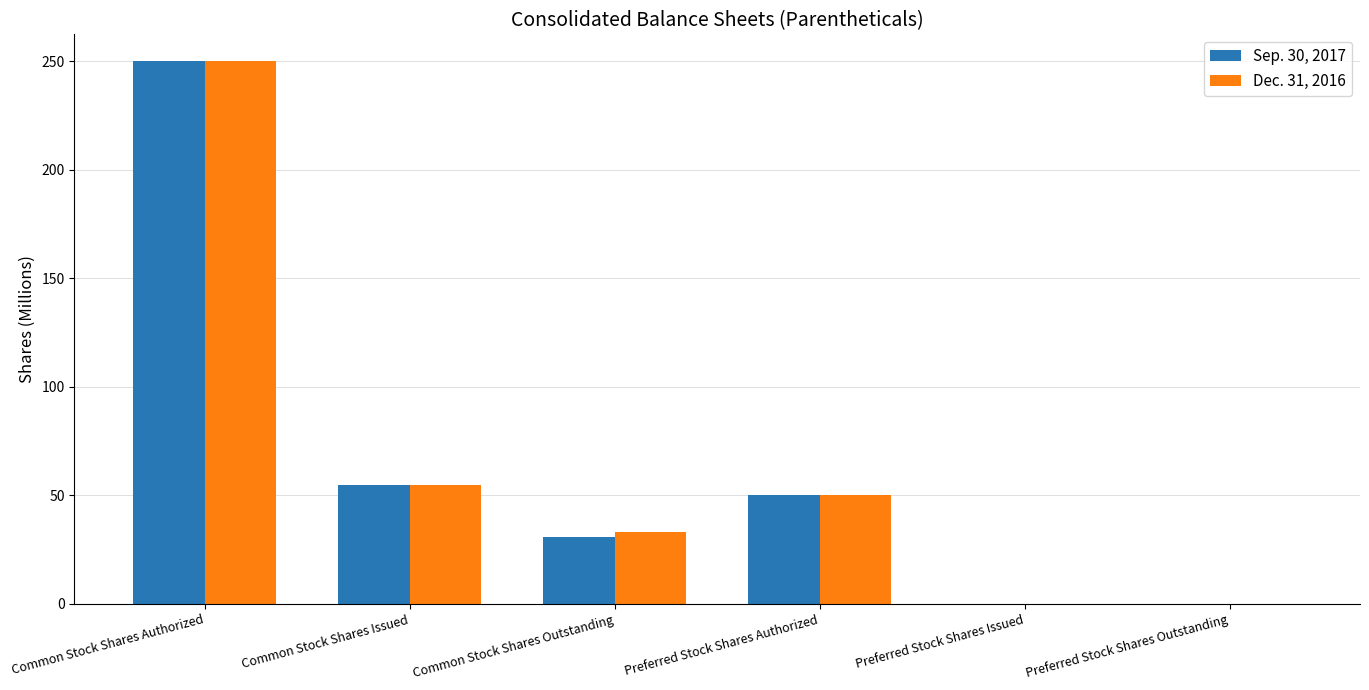

What is the maximum value shown in the chart?

250